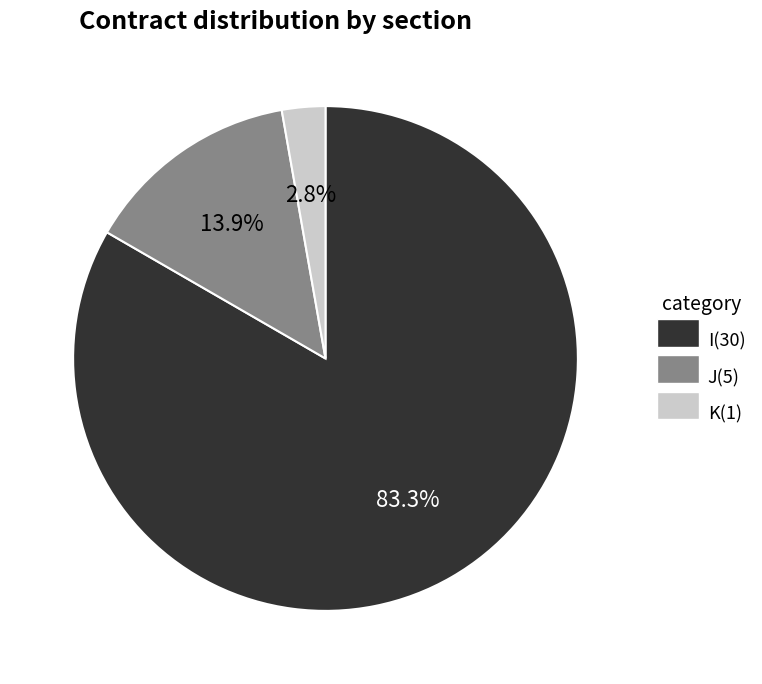

The K slice represents 9% of the pie. True or false?

False